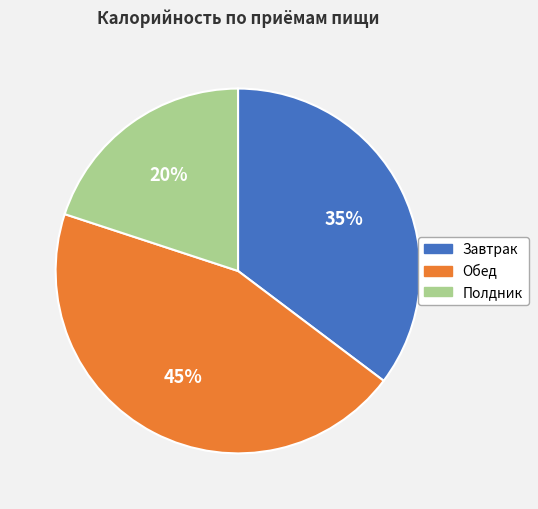

Is it true that Завтрак is 22% of the pie?

False